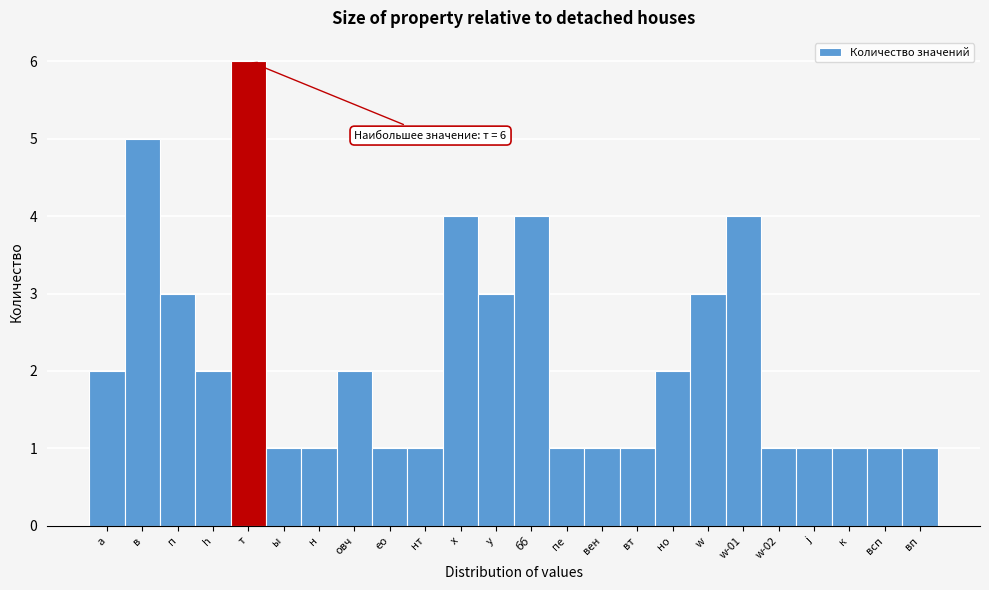

Reading right to left, what are all the values shown in this chart?

1	1	1	1	1	4	3	2	1	1	1	4	3	4	1	1	2	1	1	6	2	3	5	2